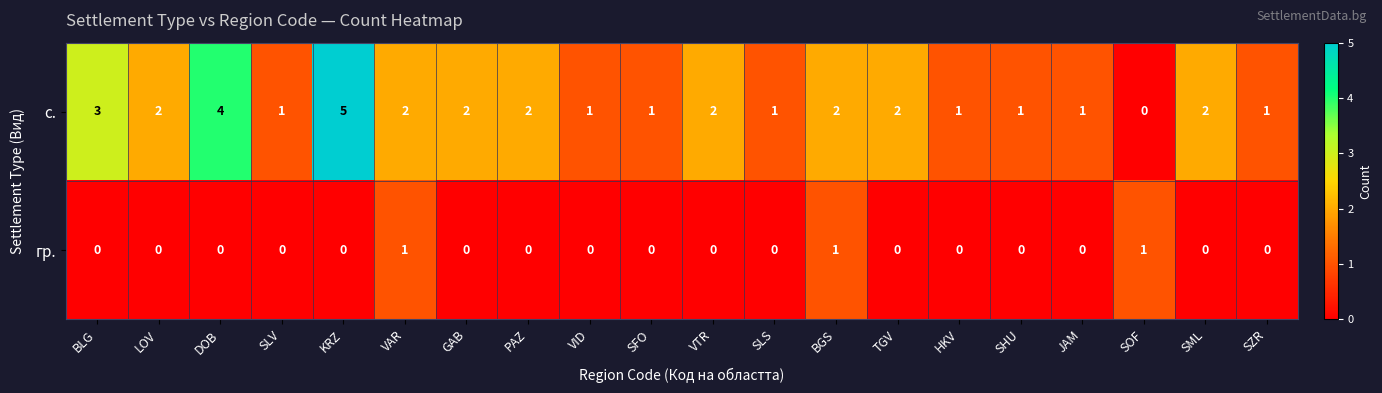

What is the maximum value shown in the chart?

5